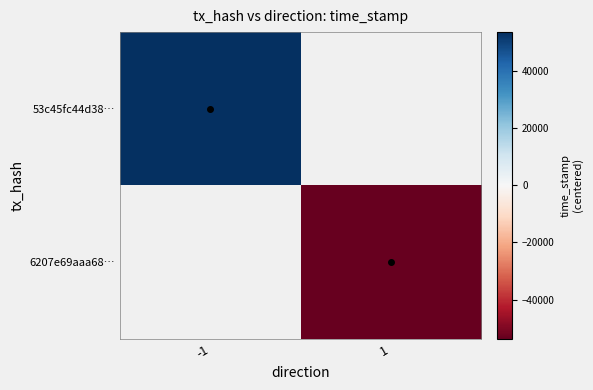

What is the approximate value of 53c45fc44d38… at -1?

53660.0